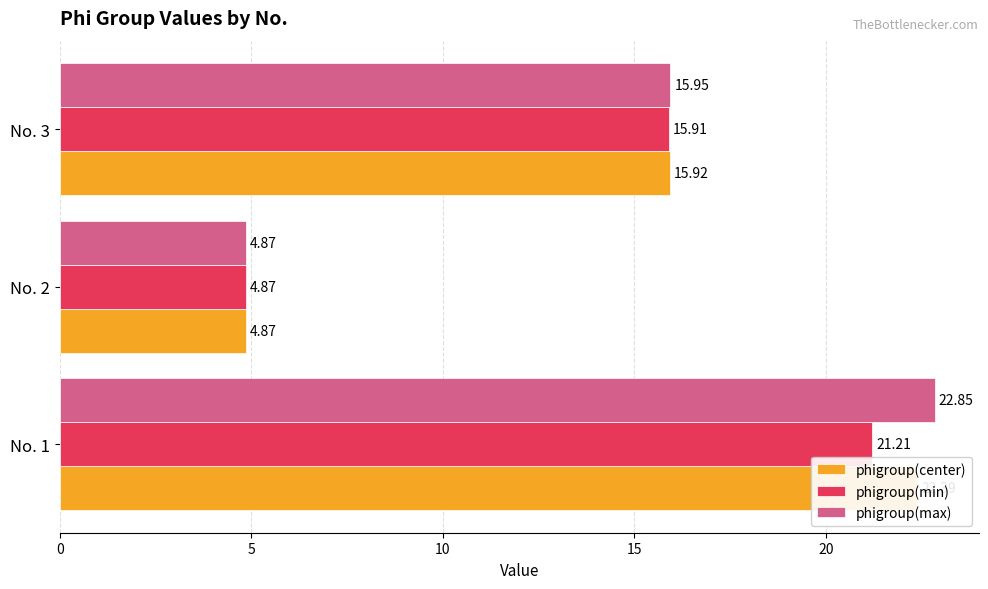

Rank the series at No. 3 from highest to lowest value.

phigroup(max), phigroup(center), phigroup(min)